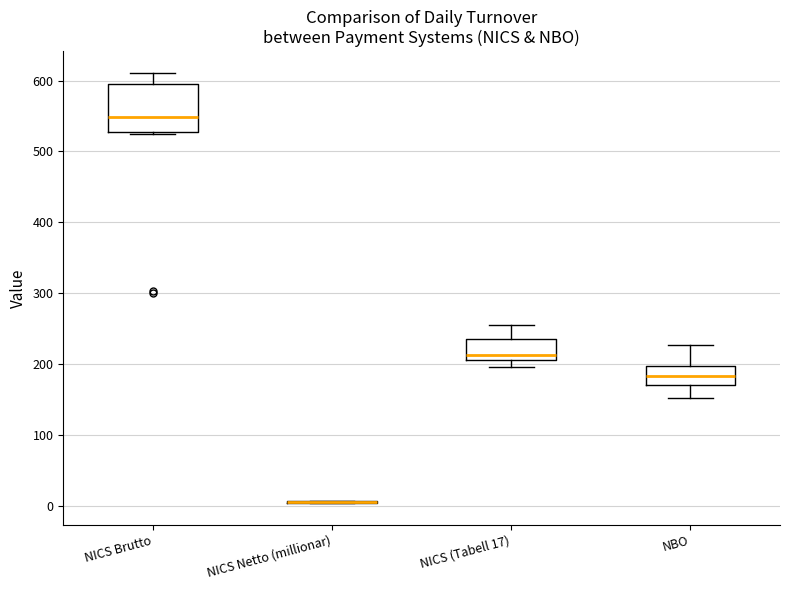

Which box is the tallest, from its lower edge to its upper edge?

NICS Brutto